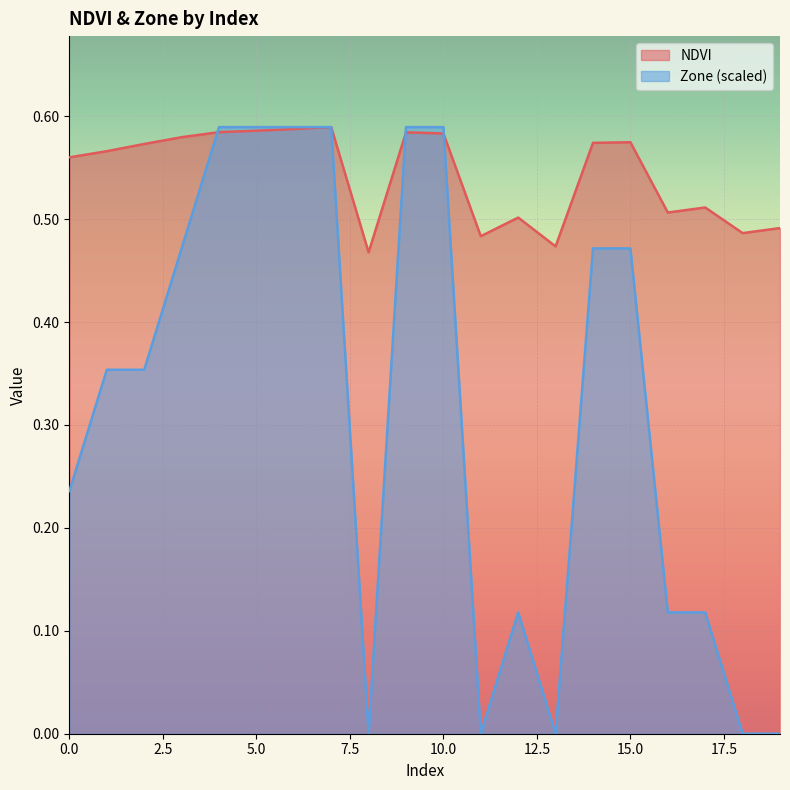

How many categories are shown in the chart?

20